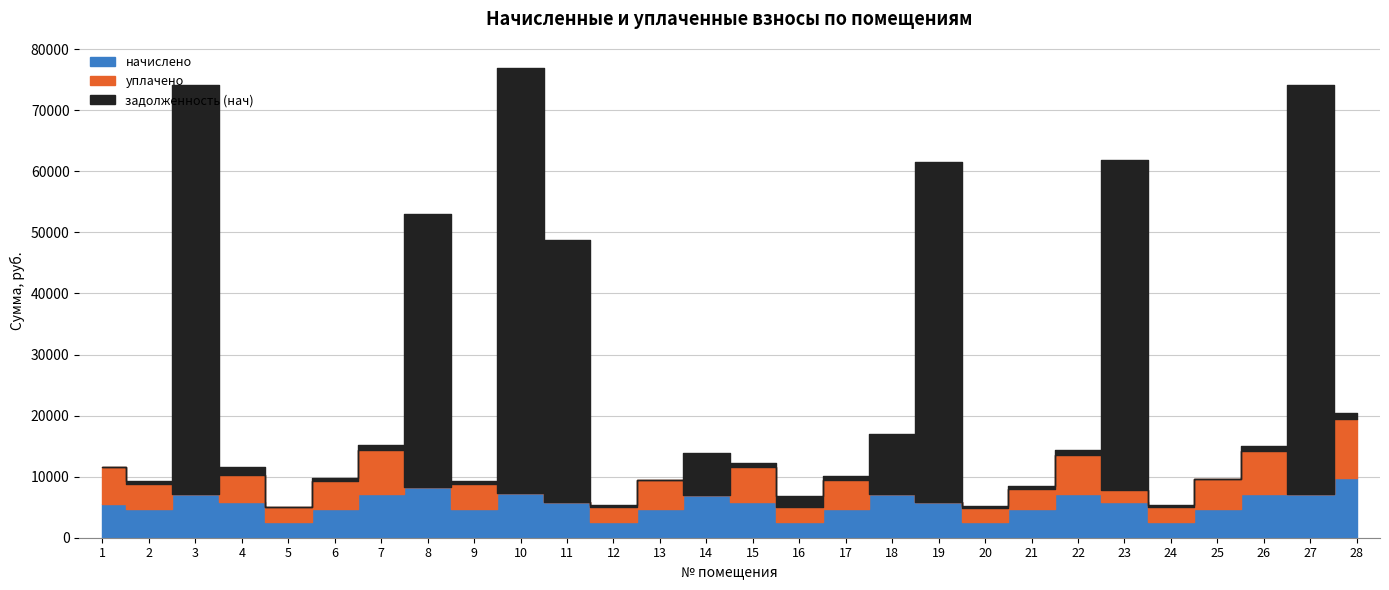

What is the sum of all задолженность (нач) values?

428109.1